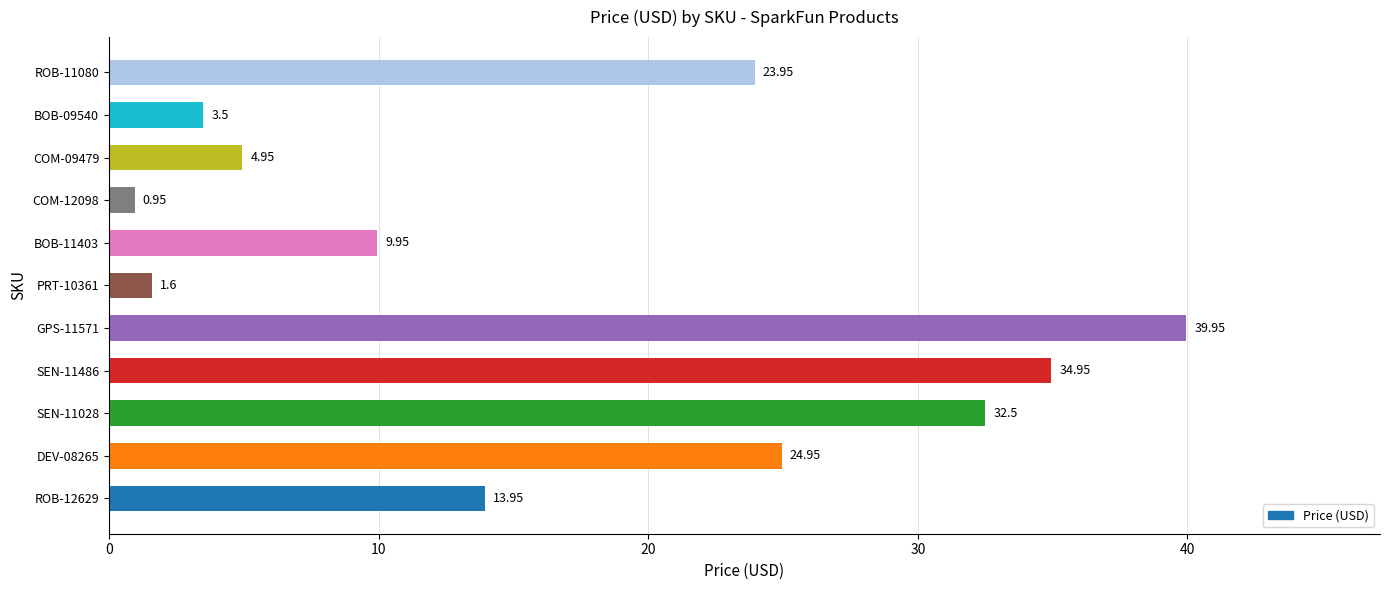

Which has a higher value, SEN-11028 or BOB-09540?

SEN-11028